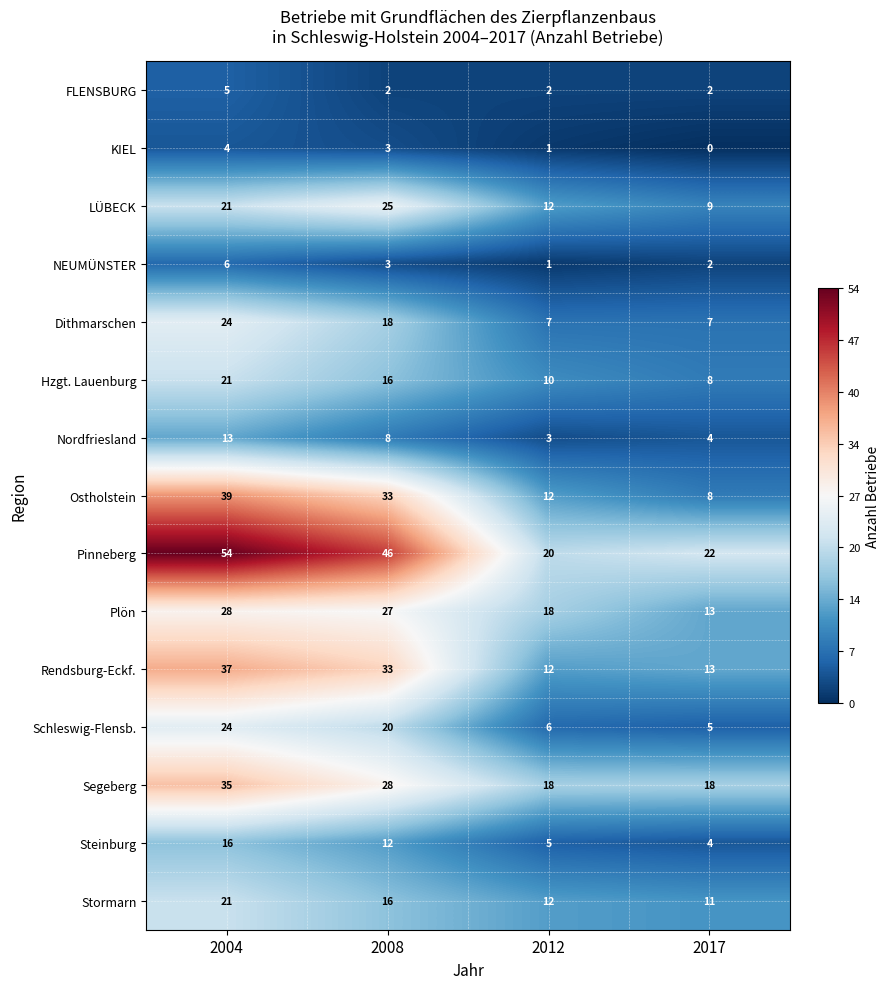

How many series are shown in this chart?

15